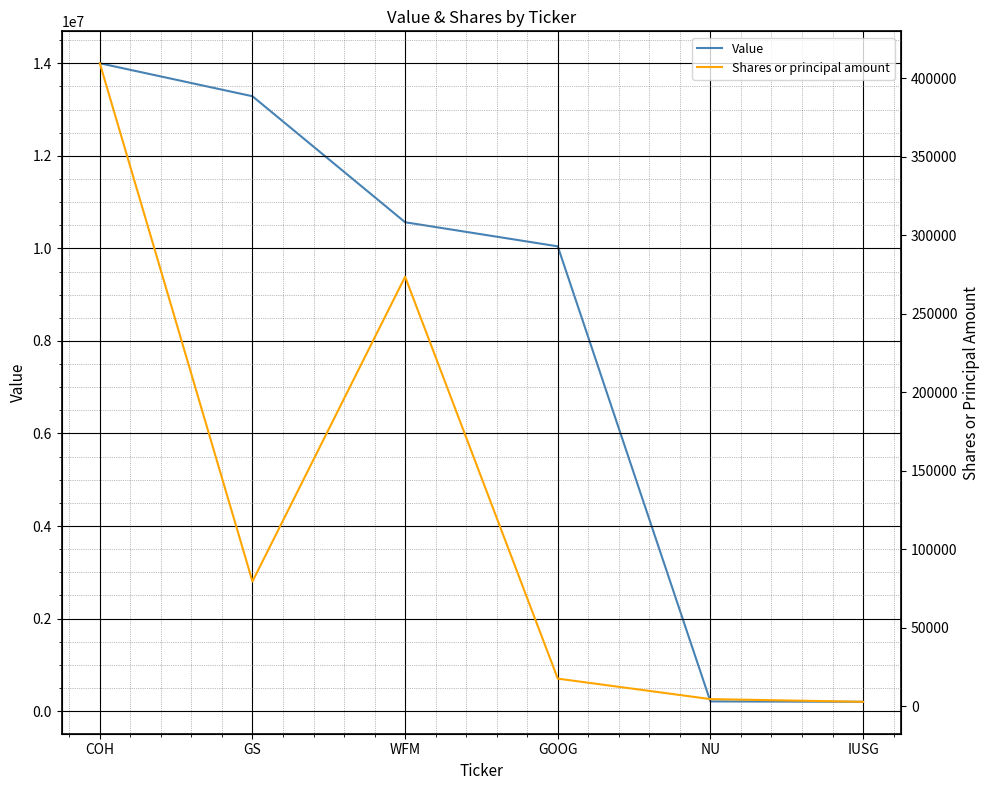

What is the spread (max minus min) of values at WFM?

10292475